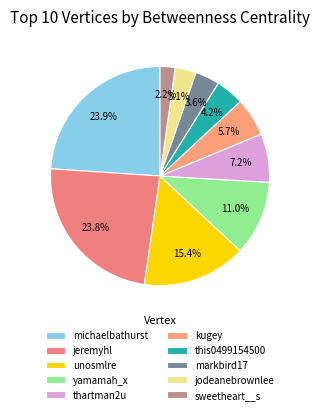

Rank the categories by value from lowest to highest.

sweetheart__s, jodeanebrownlee, markbird17, this0499154500, kugey, thartman2u, yamamah_x, unosmlre, jeremyhl, michaelbathurst